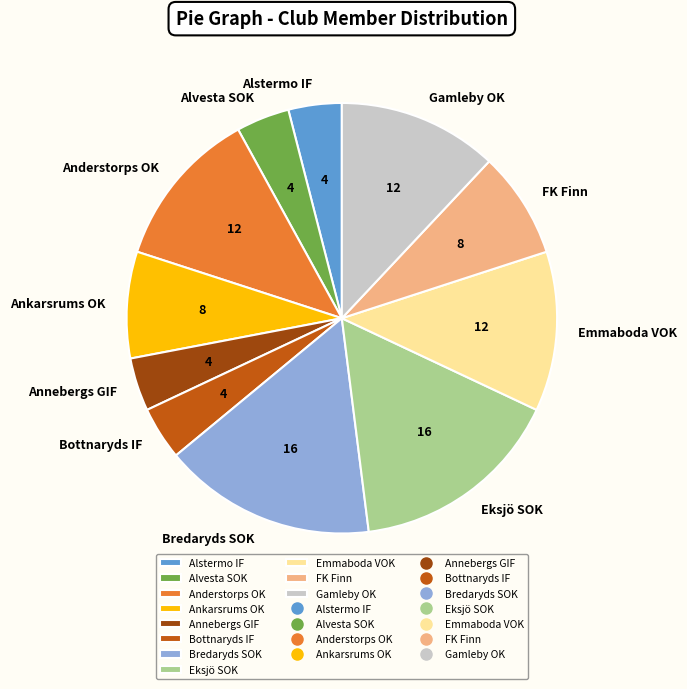

Does Alstermo IF represent more than half of the total?

No